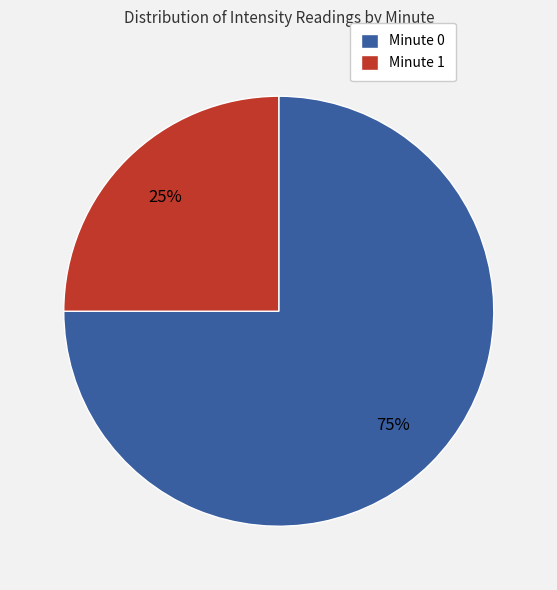

Between Minute 1 and Minute 0, which is larger?

Minute 0